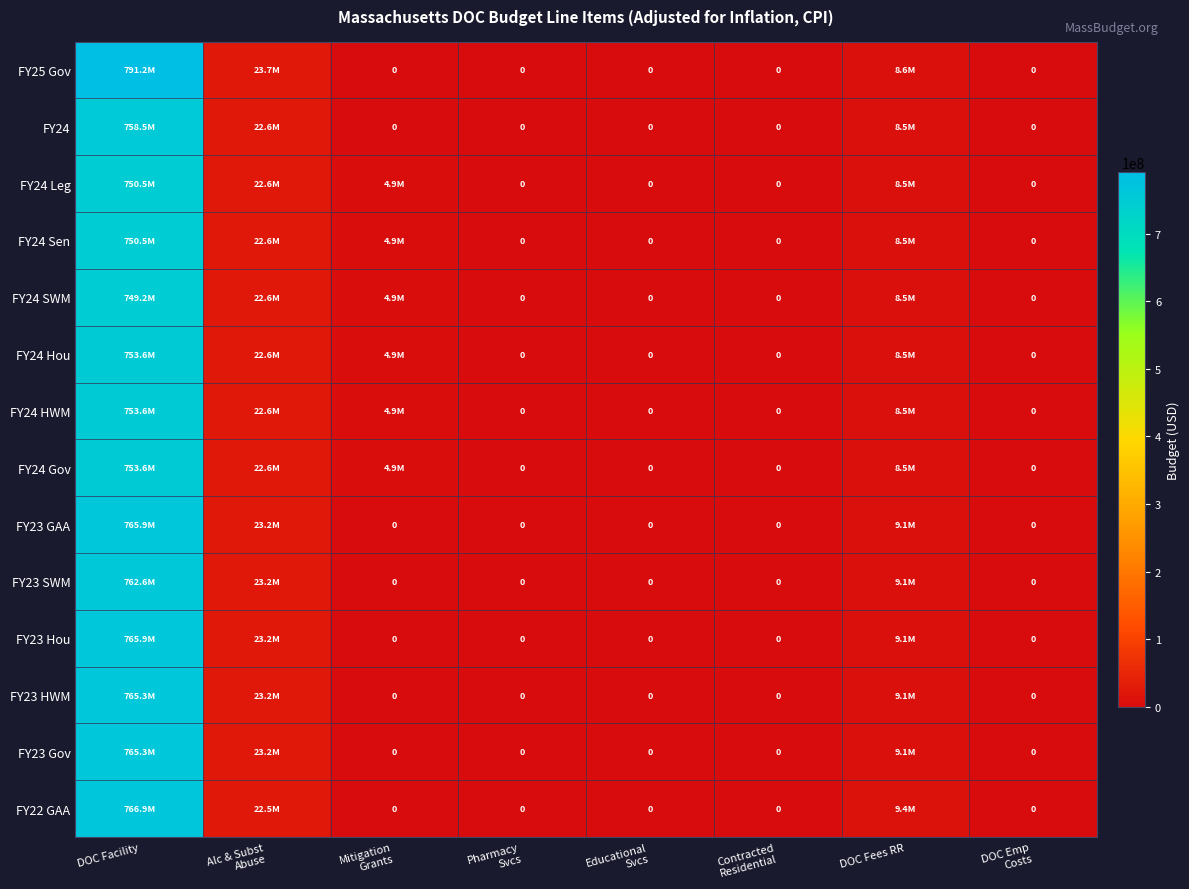

Is it true that FY23 SWM equals 0 at DOC Emp Costs?

True